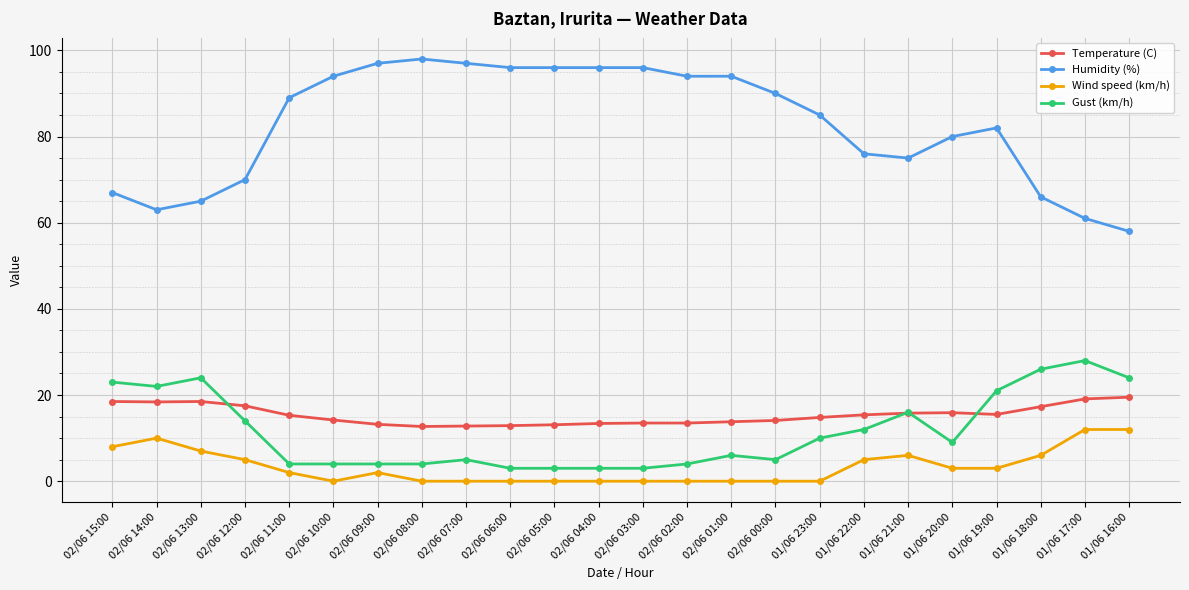

Is the value of Humidity (%) at 01/06 22:00 greater than the value of Wind speed (km/h) at 02/06 01:00?

Yes